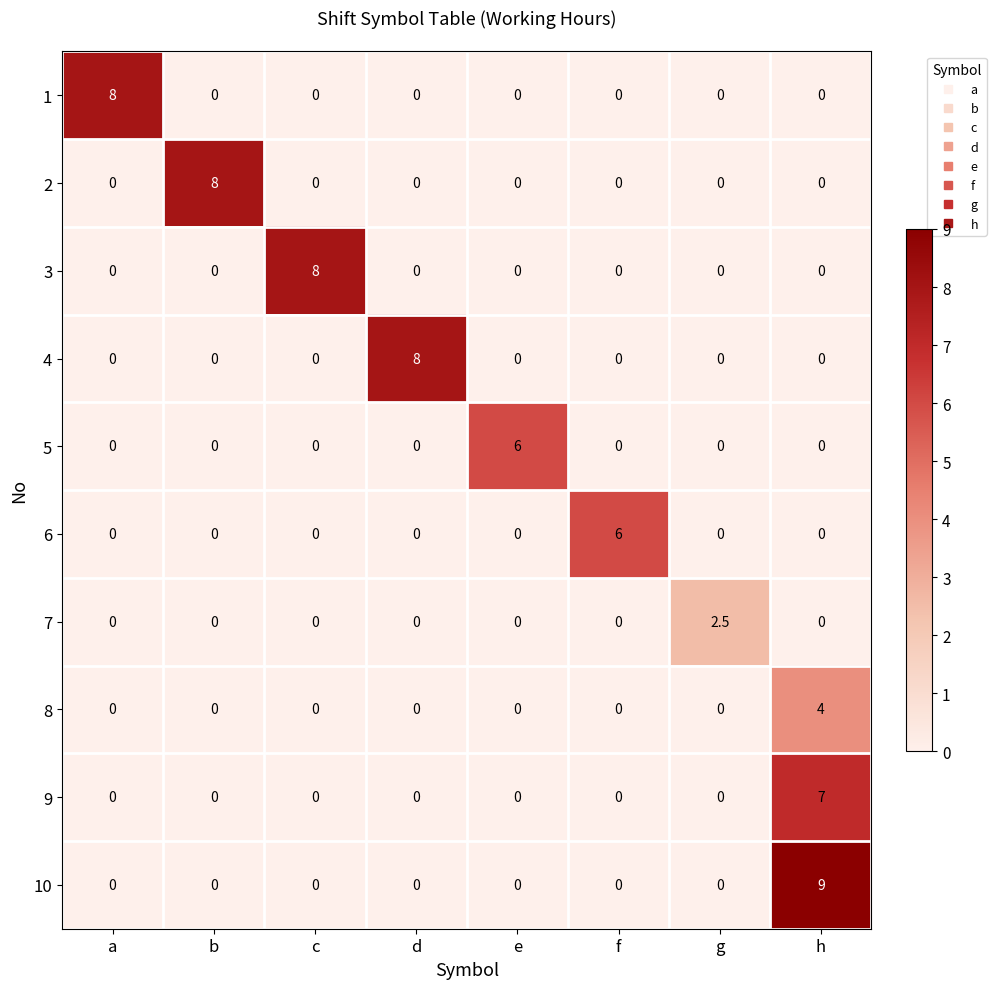

True or false: 7 has a value of 0.0 at e.

True